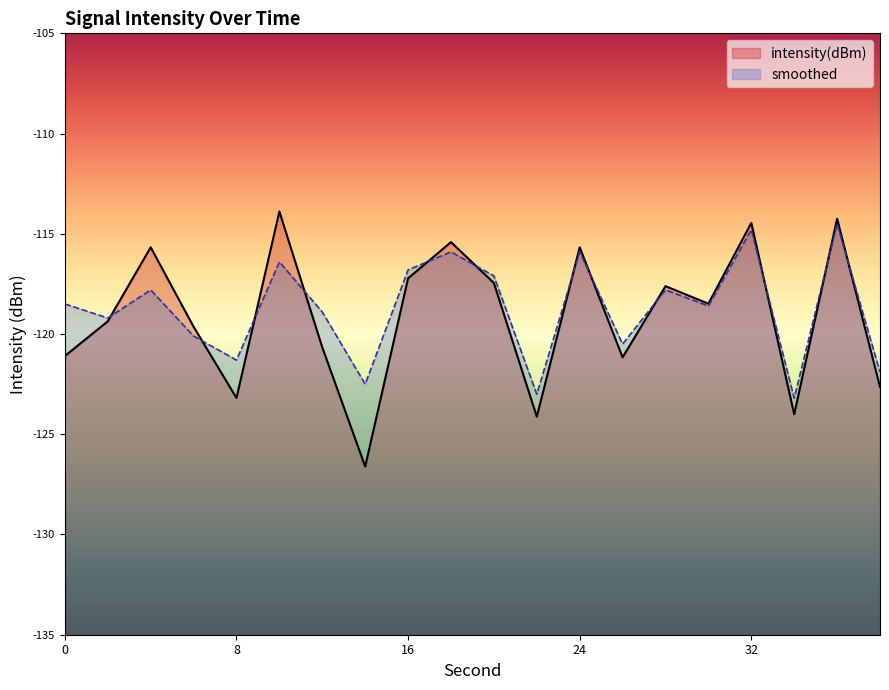

Where is the first local maximum for smoothed?

4